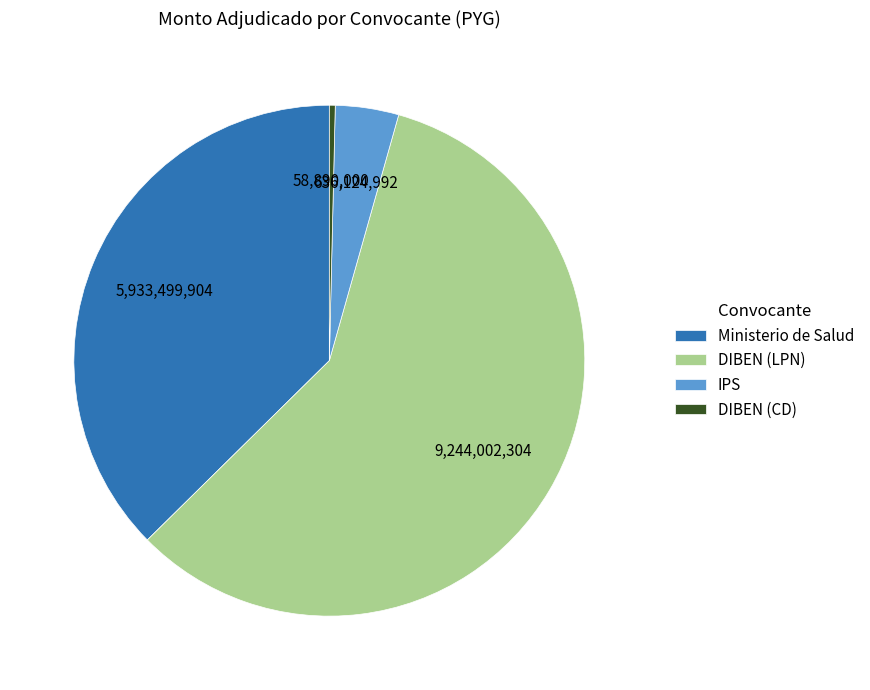

Combined, do DIBEN (LPN) and Ministerio de Salud account for over 50%?

Yes